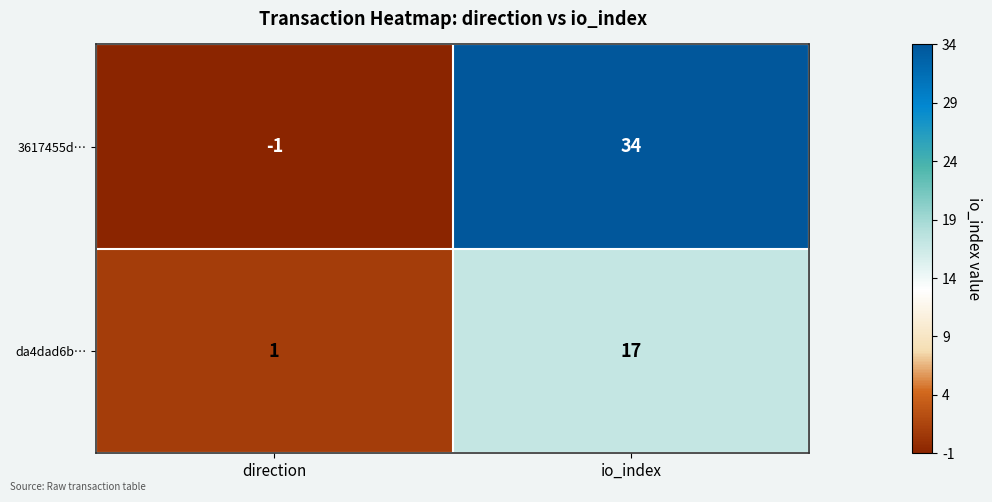

Which series has the widest spread of values?

3617455d…